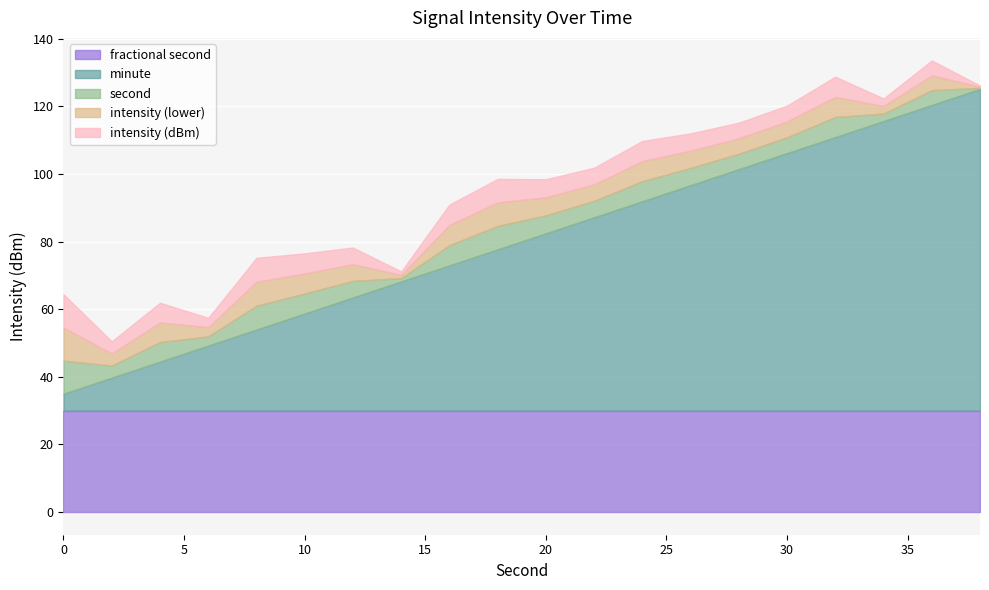

Between 28 and 2, which is larger?

28